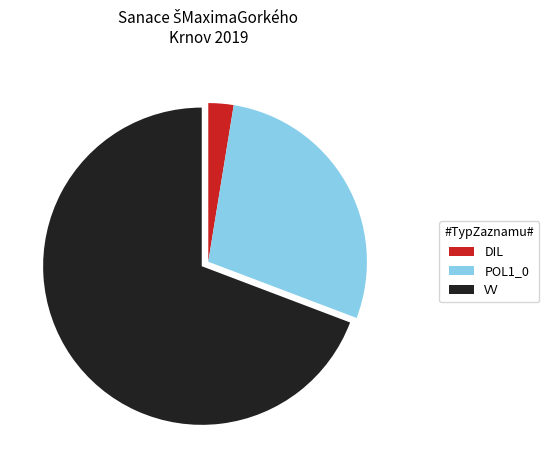

Is it true that VV is 69% of the pie?

True